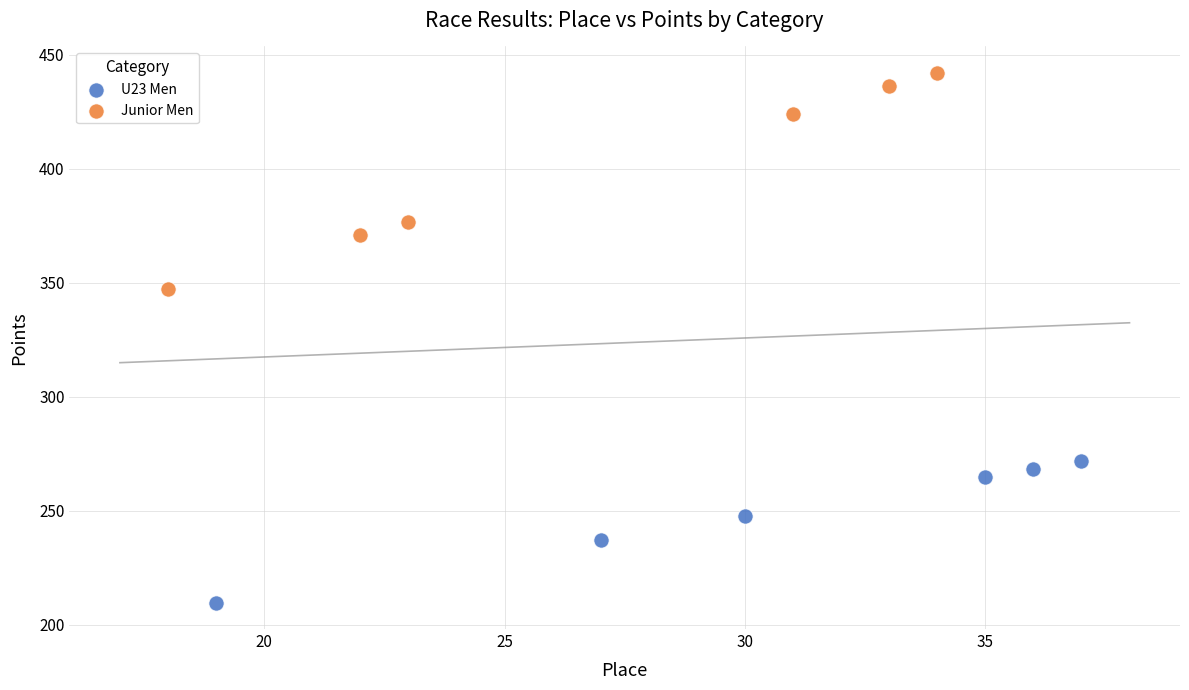

Which series reaches the maximum Y coordinate?

Junior Men